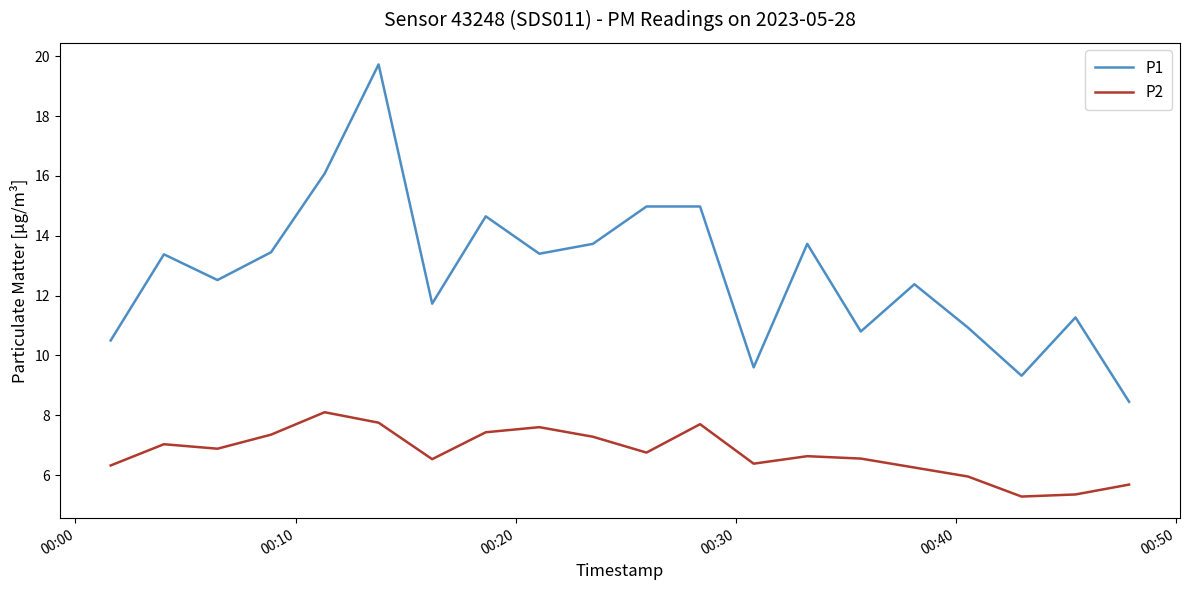

True or false: P1 and P2 cross at least once.

False